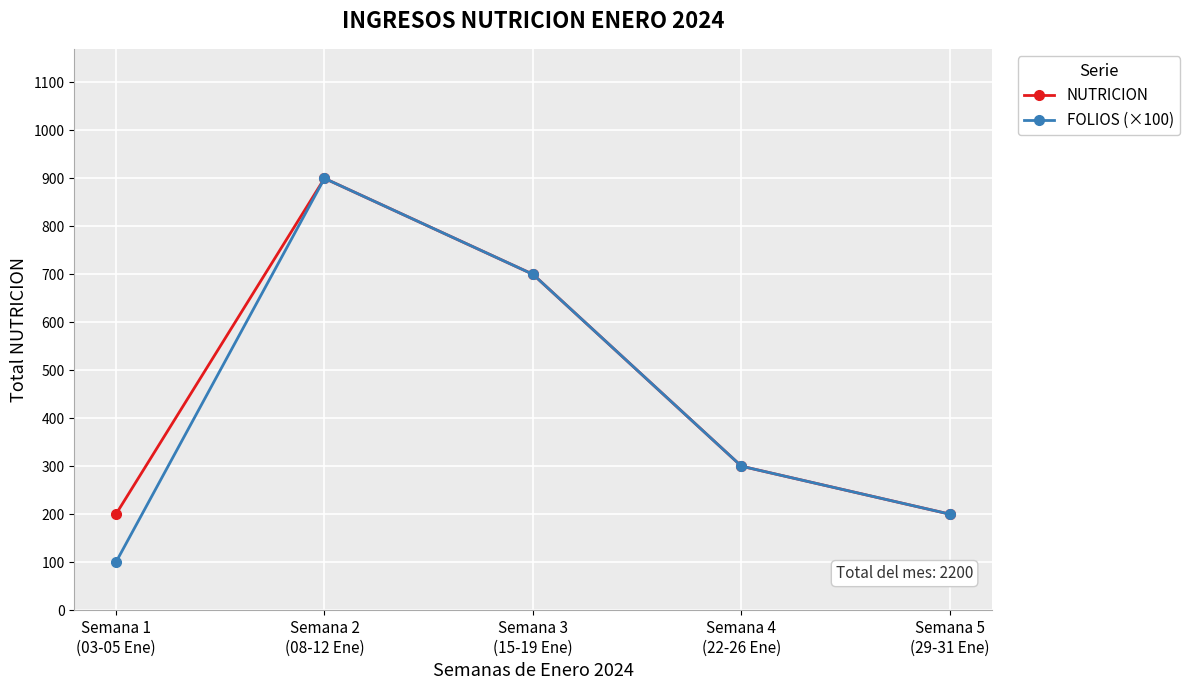

Which series has the widest spread of values?

FOLIOS (×100)